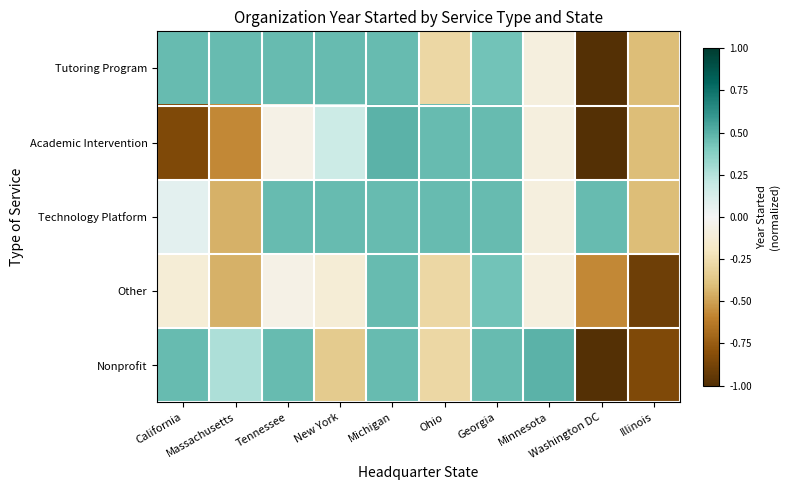

What is the smallest value displayed?

-1.0